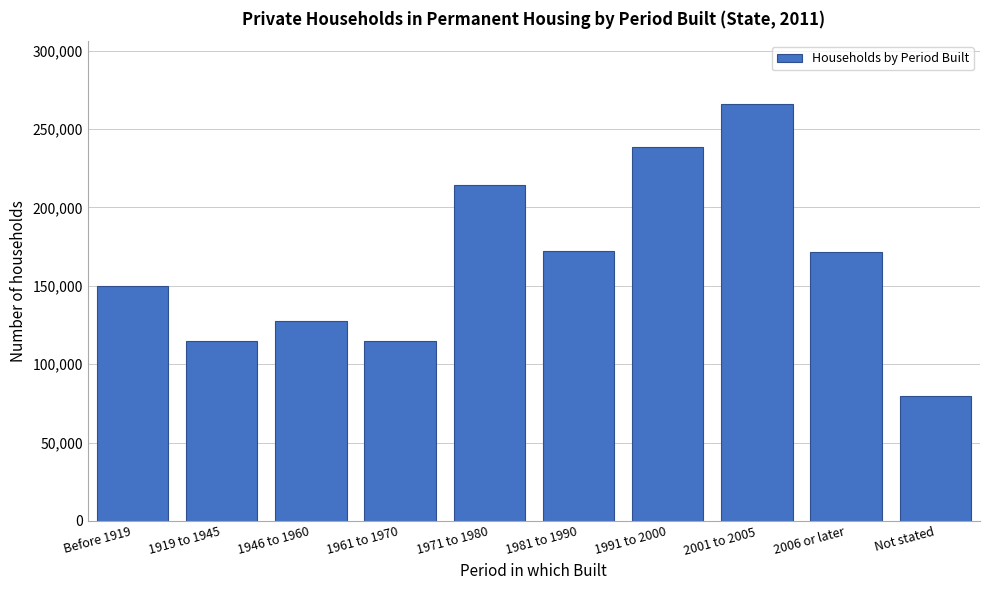

Which category has the lowest value across all series?

Not stated